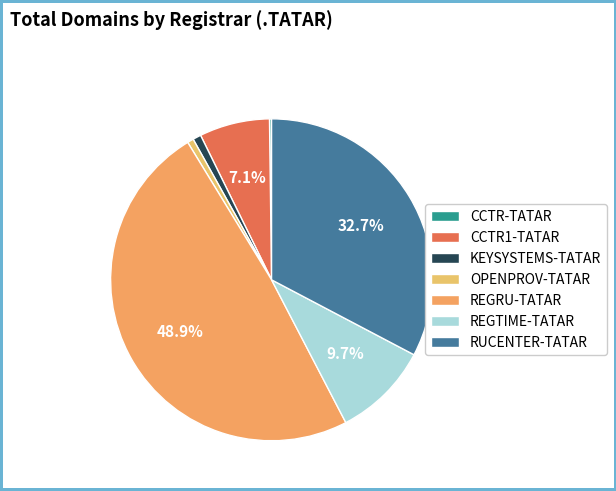

Does CCTR1-TATAR account for over 50% of the chart?

No